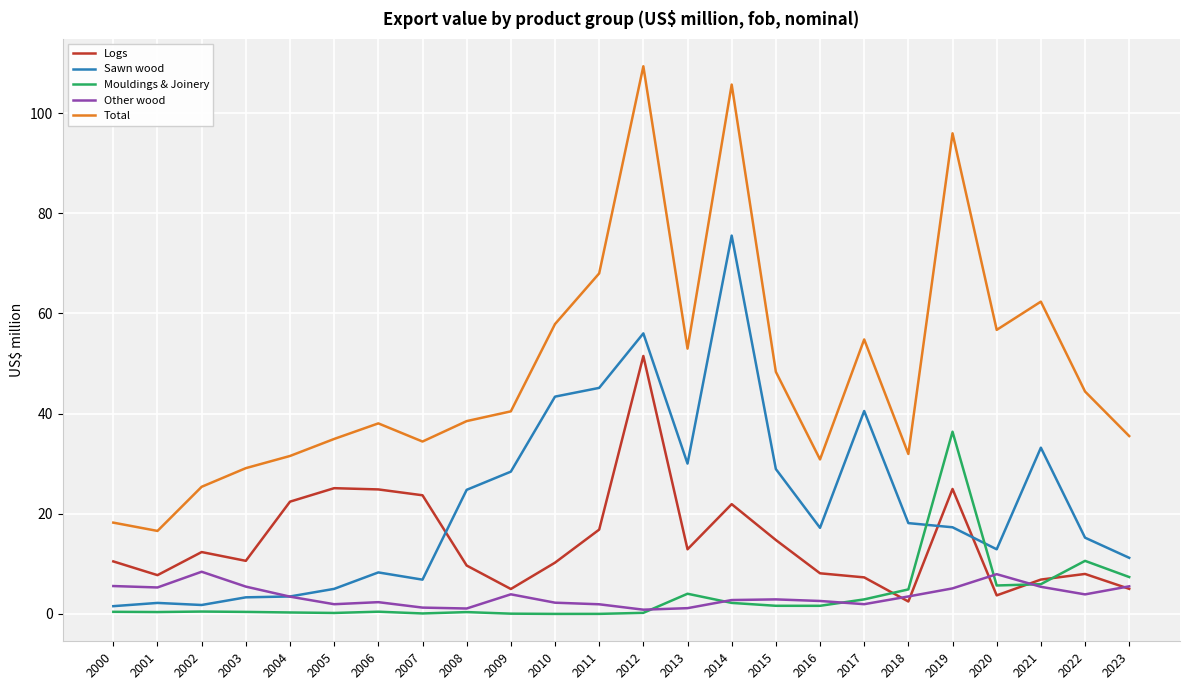

Is the value of Mouldings & Joinery at 2012 greater than the value of Total at 2003?

No